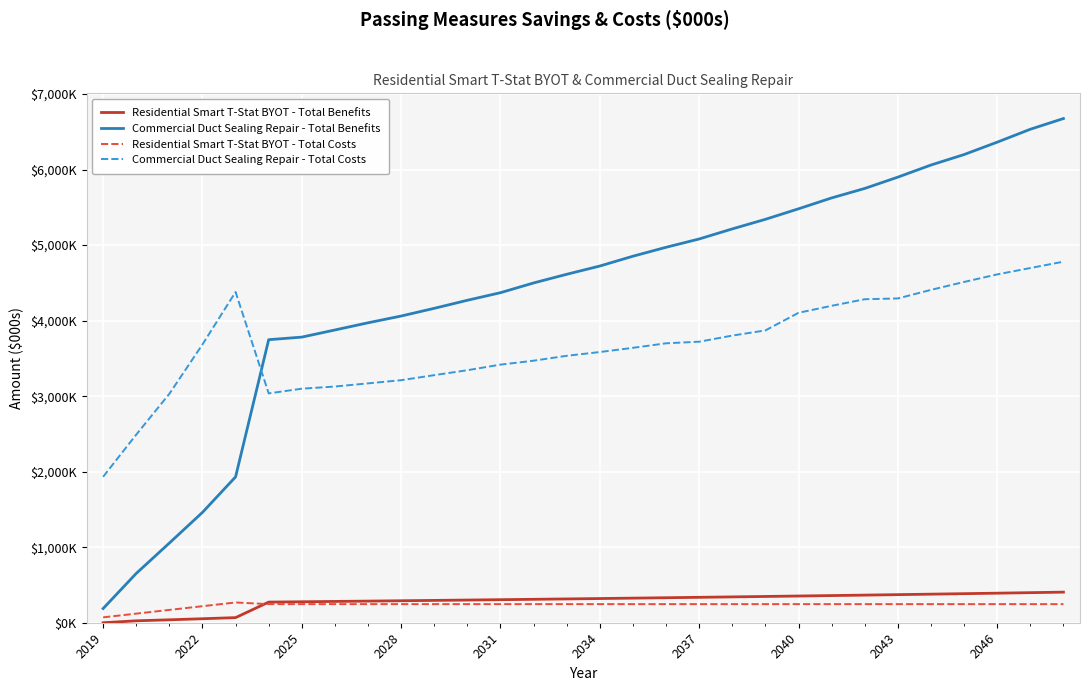

What are all the series names shown in the legend?

Residential Smart T-Stat BYOT - Total Benefits, Commercial Duct Sealing Repair - Total Benefits, Residential Smart T-Stat BYOT - Total Costs, Commercial Duct Sealing Repair - Total Costs